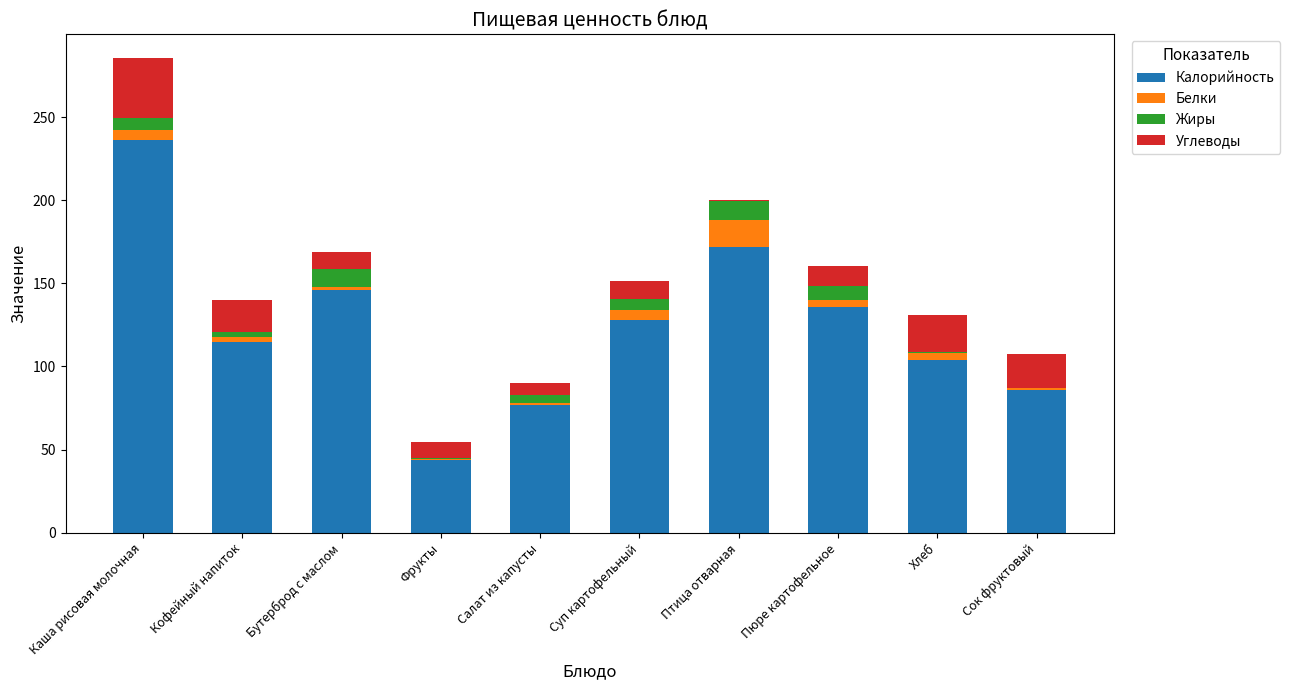

At which category is the sum across all series the highest?

Каша рисовая молочная